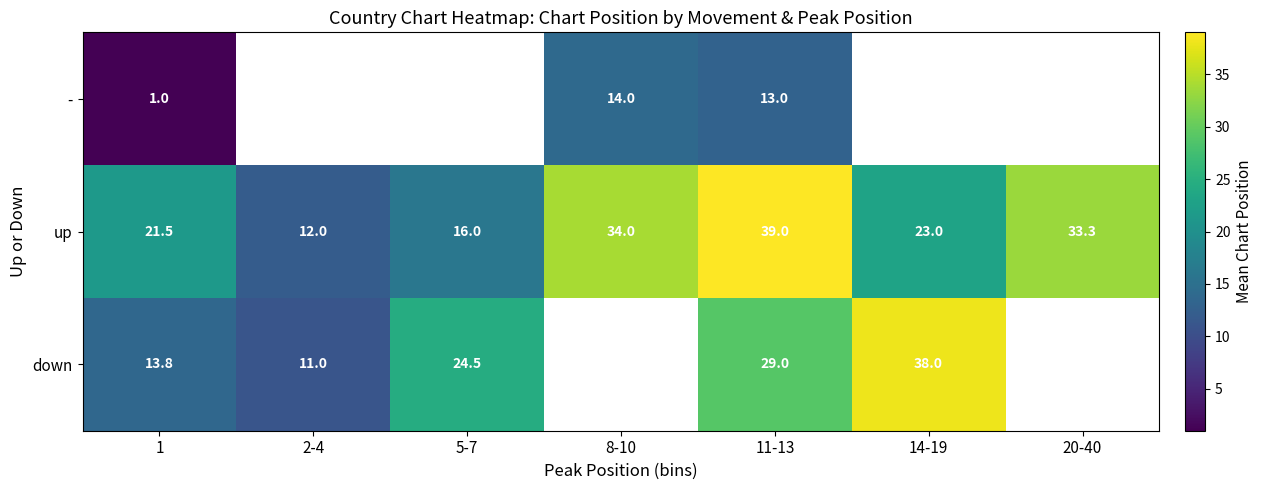

Is the value of - at 11-13 greater than the value of down at 5-7?

No